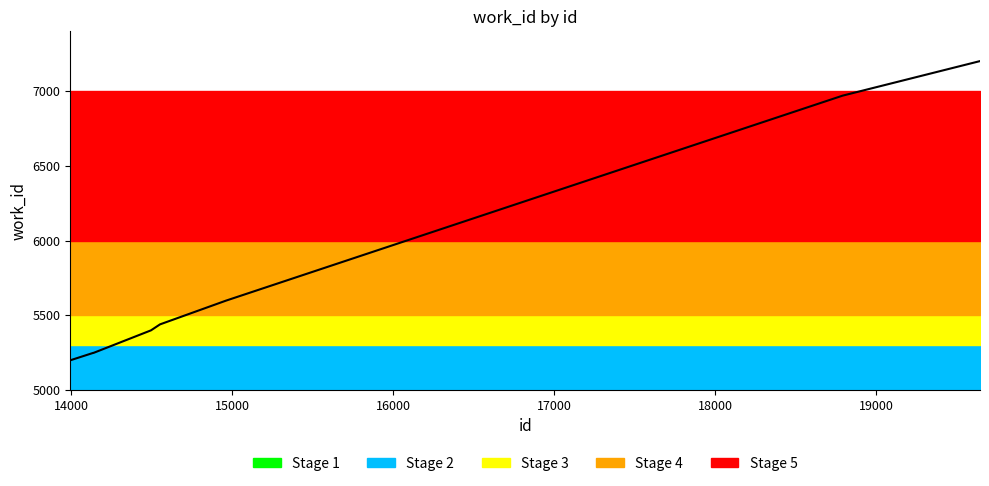

True or false: the data shows 10263 at 19643.

False